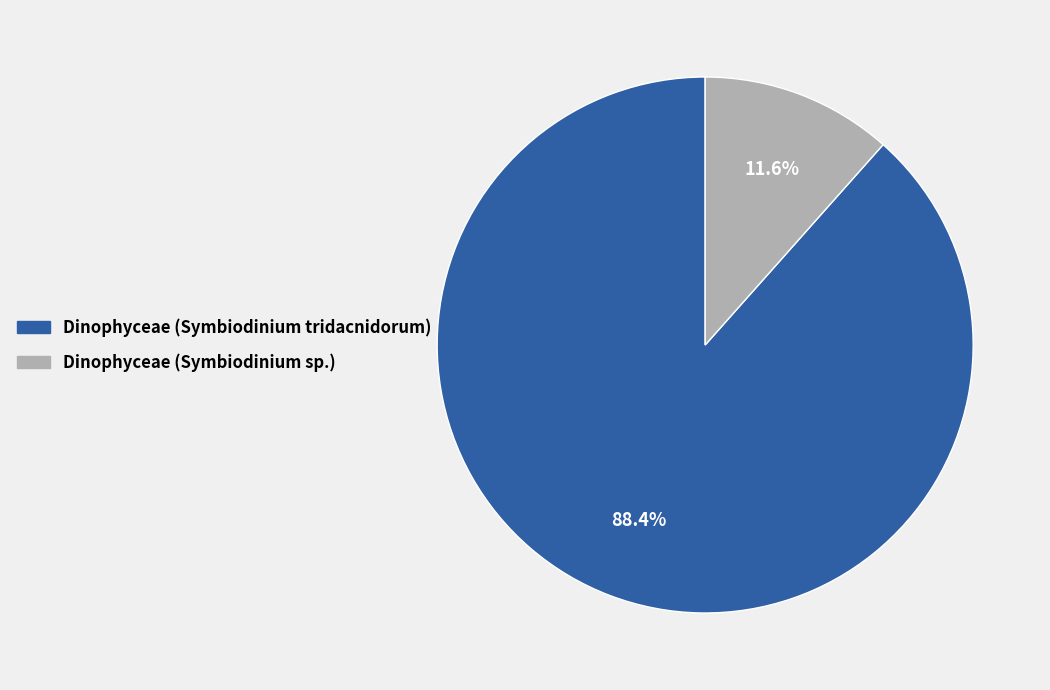

The Dinophyceae (Symbiodinium tridacnidorum) slice represents 88% of the pie. True or false?

True